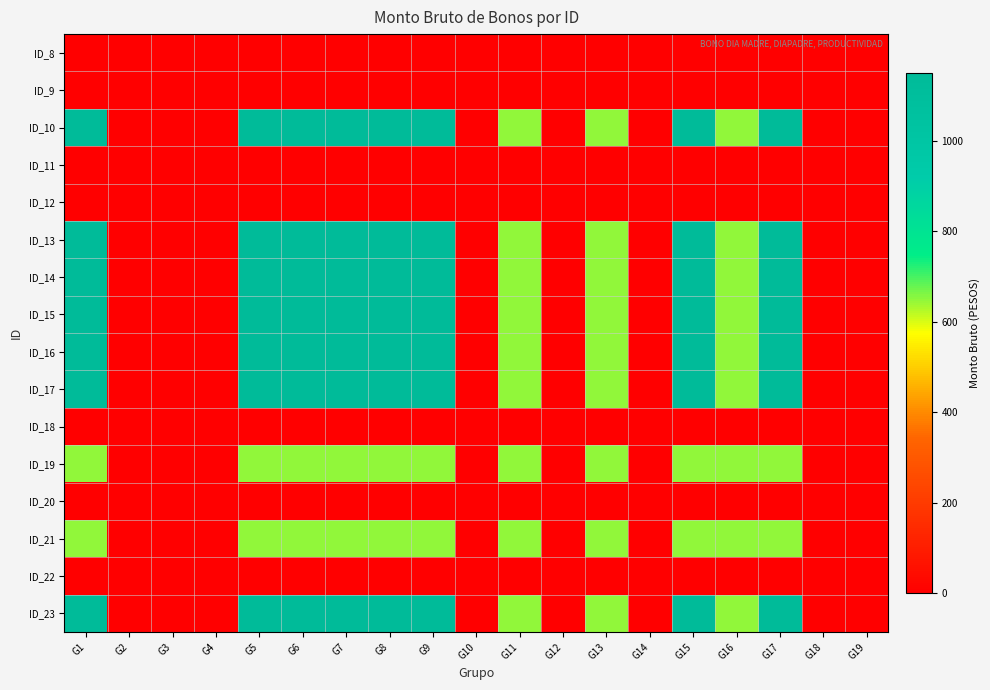

Which series has the largest range (max minus min)?

ID_10